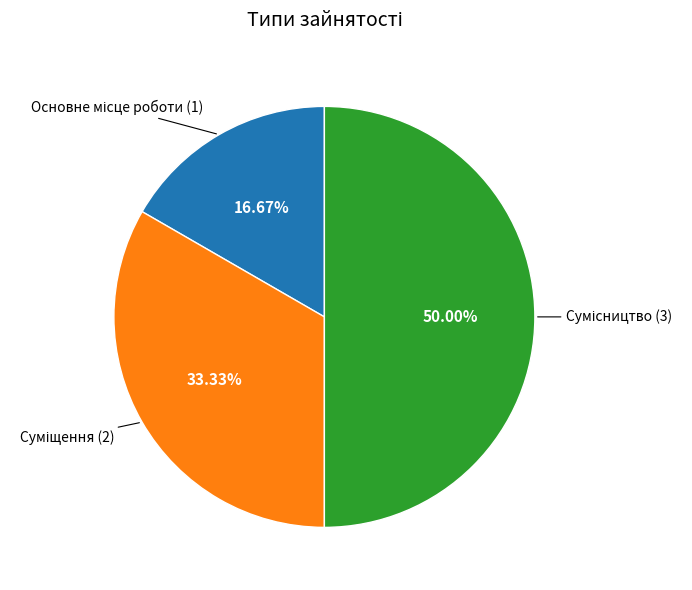

Count the number of slices in the pie.

3